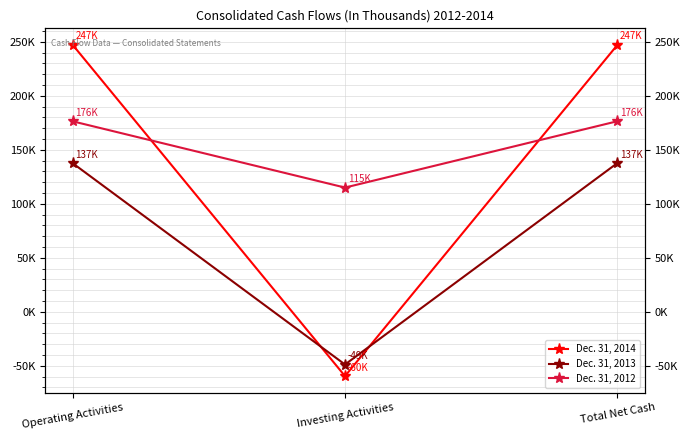

Which series has the largest total across all categories?

Dec. 31, 2012